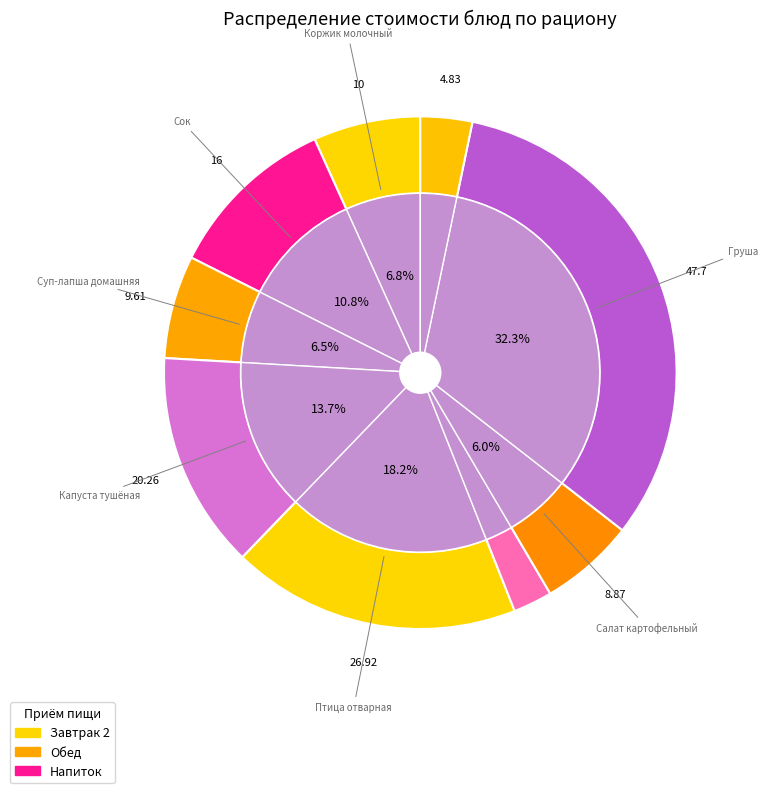

Is there a majority slice in this chart?

No